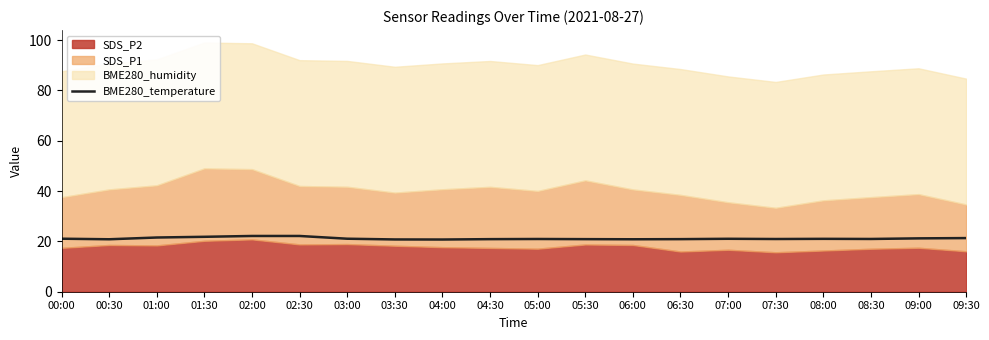

Does the chart display data point markers on the line(s)?

No